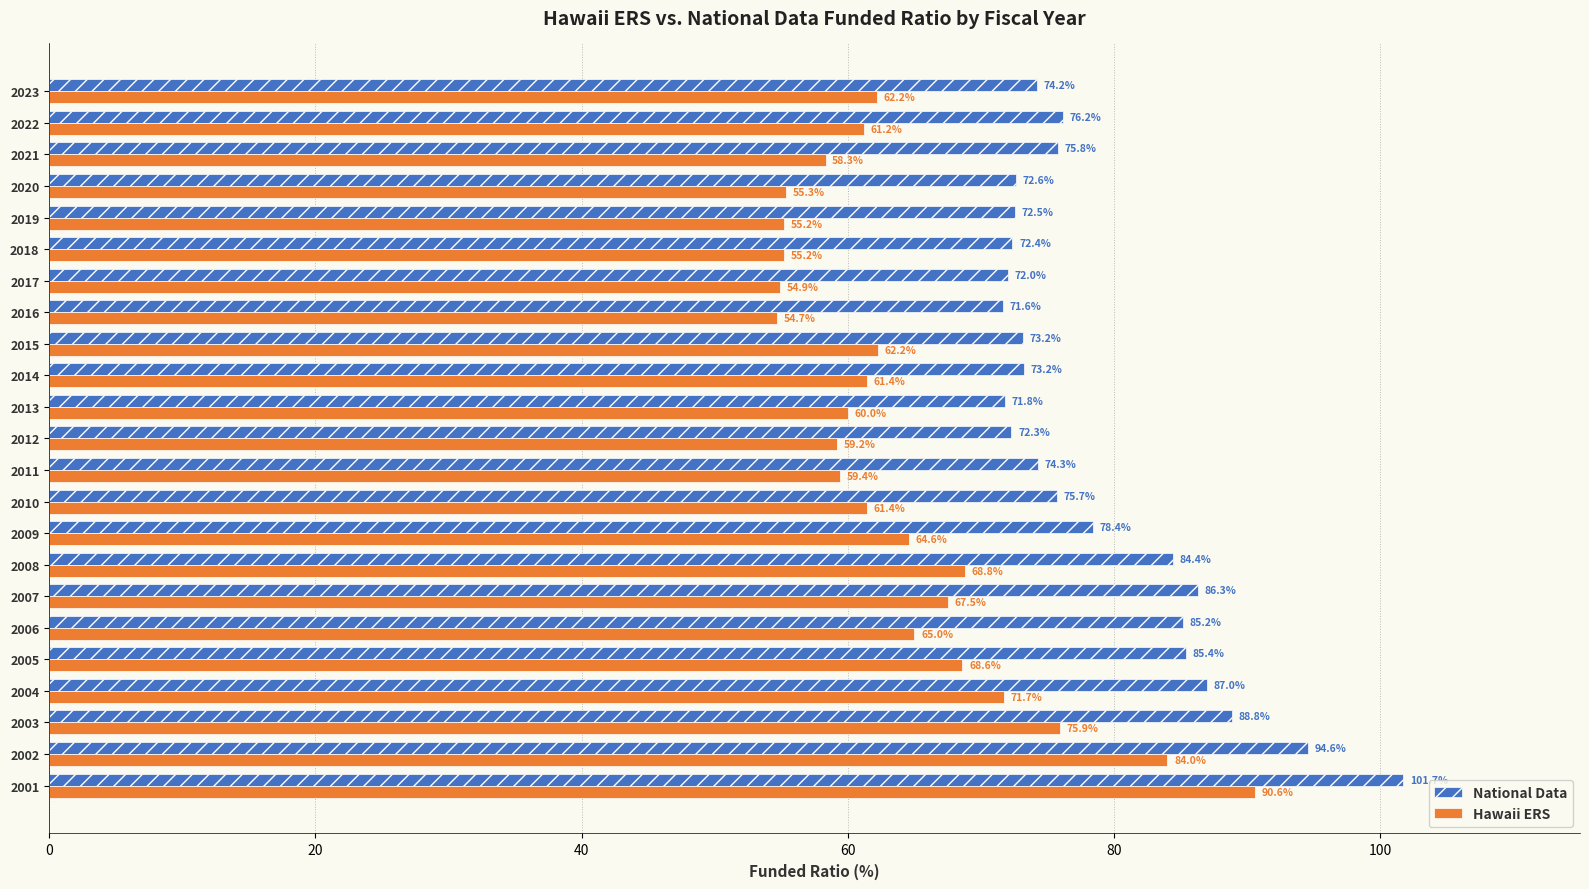

How many values in the National Data series exceed 75?

12